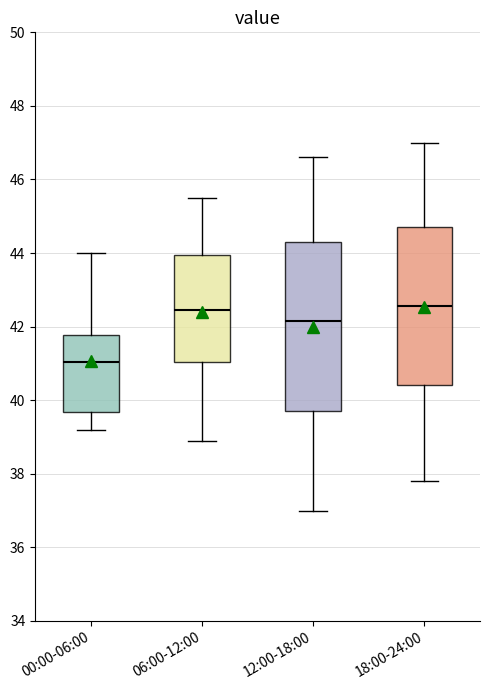

Where does the upper whisker of the box for 00:00-06:00 end on the y-axis? The values are not printed on the chart, so give them approximately, as read against the axis.

44.0